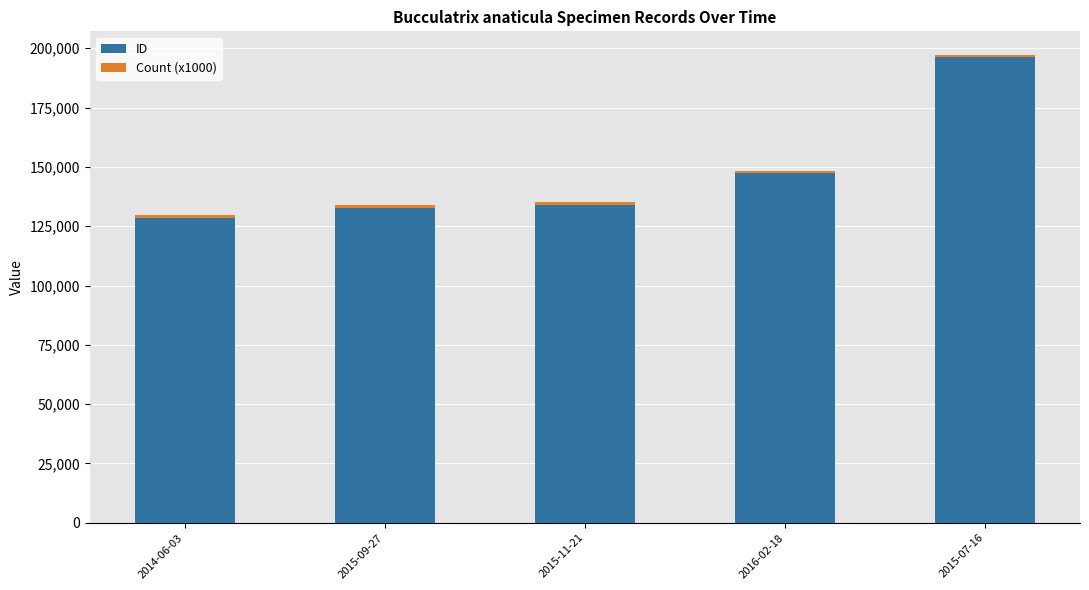

Are the bars grouped side by side (vs. stacked)?

No